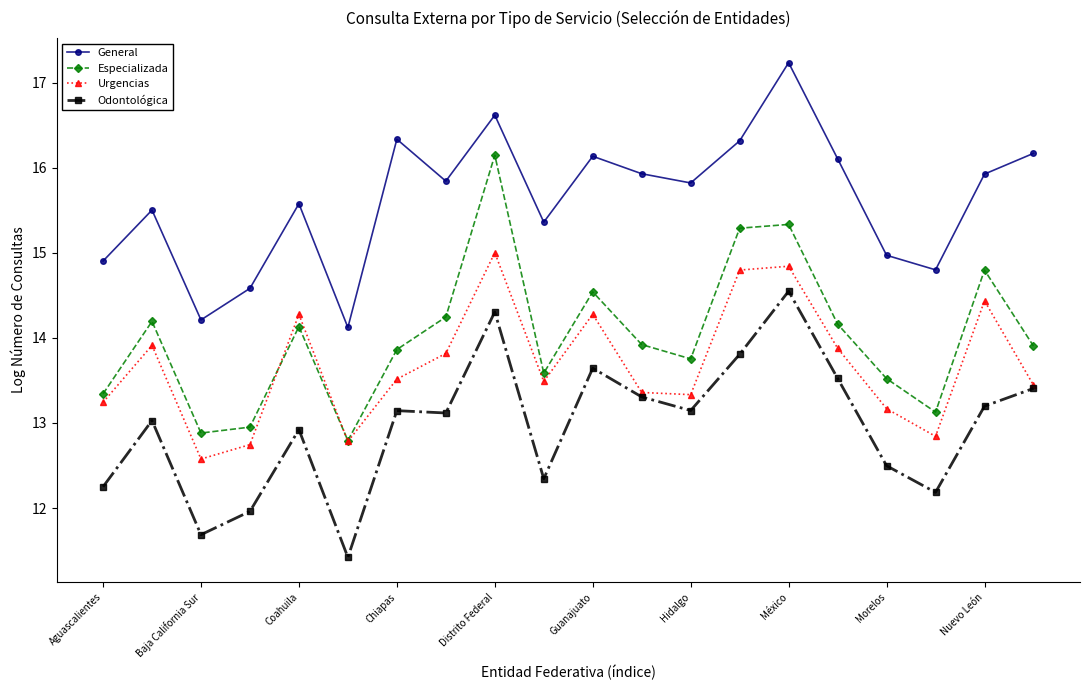

How many lines are shown in the chart?

4